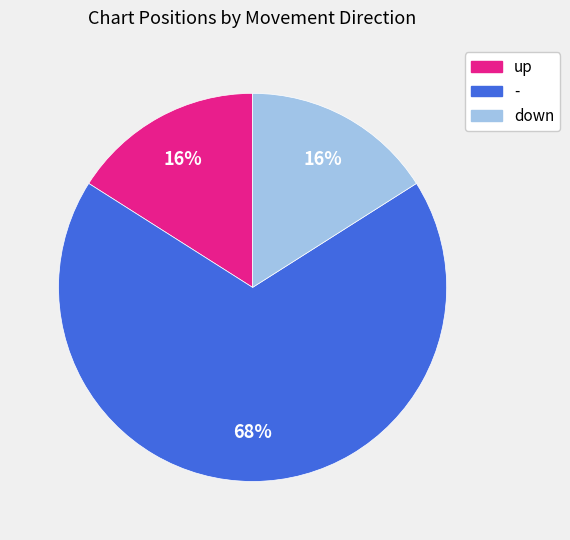

Is there a majority slice in this chart?

Yes